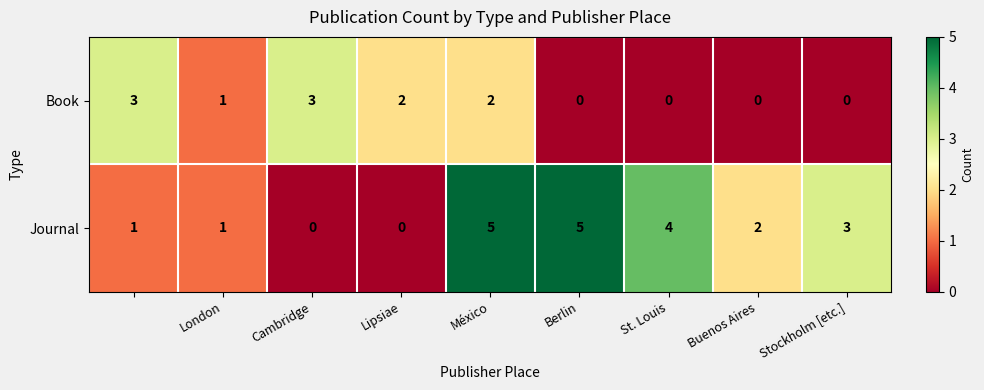

Count the Book values in the range 0 to 2.

7